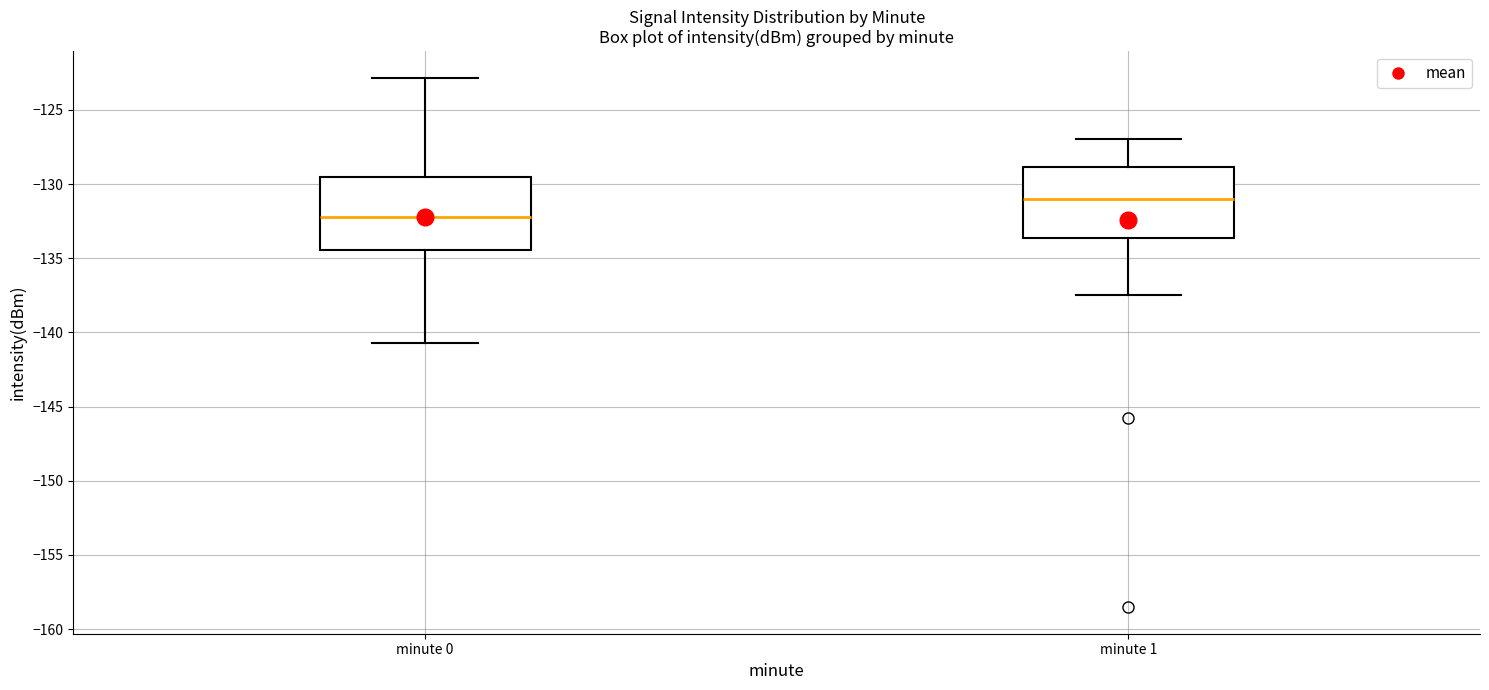

Where does the lower whisker of the box for minute 1 end on the y-axis? The values are not printed on the chart, so give them approximately, as read against the axis.

-137.5